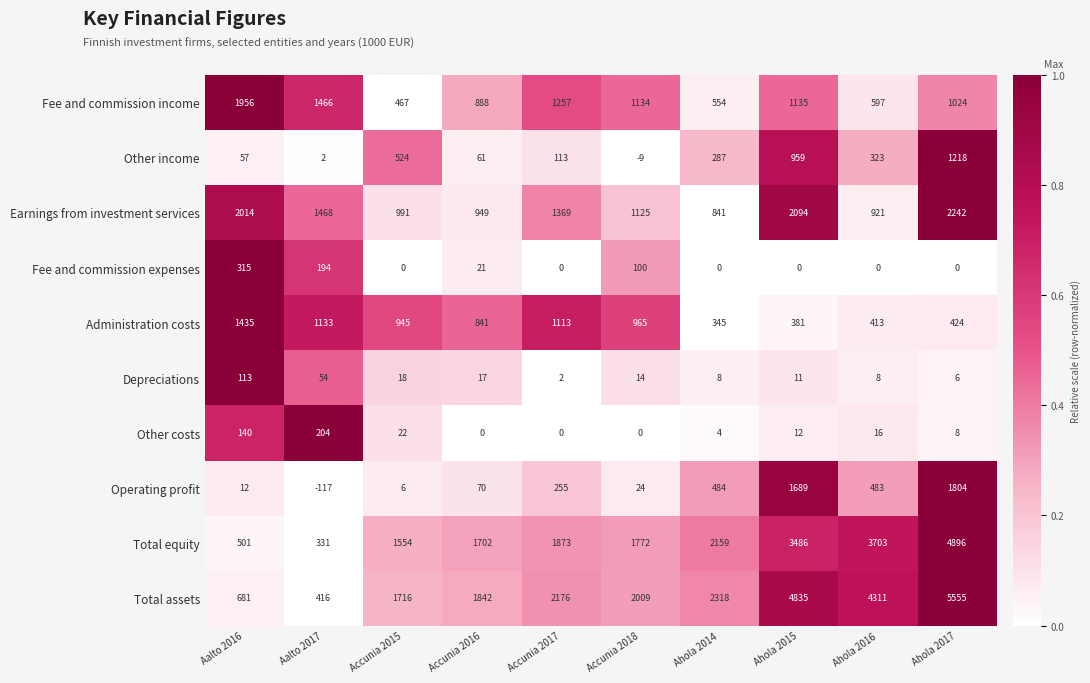

Which series has the largest total across all categories?

Total assets